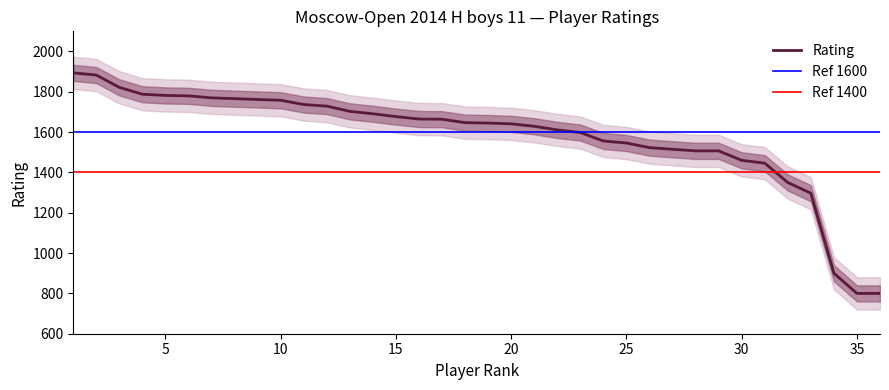

Count the number of values greater than 1647.

17